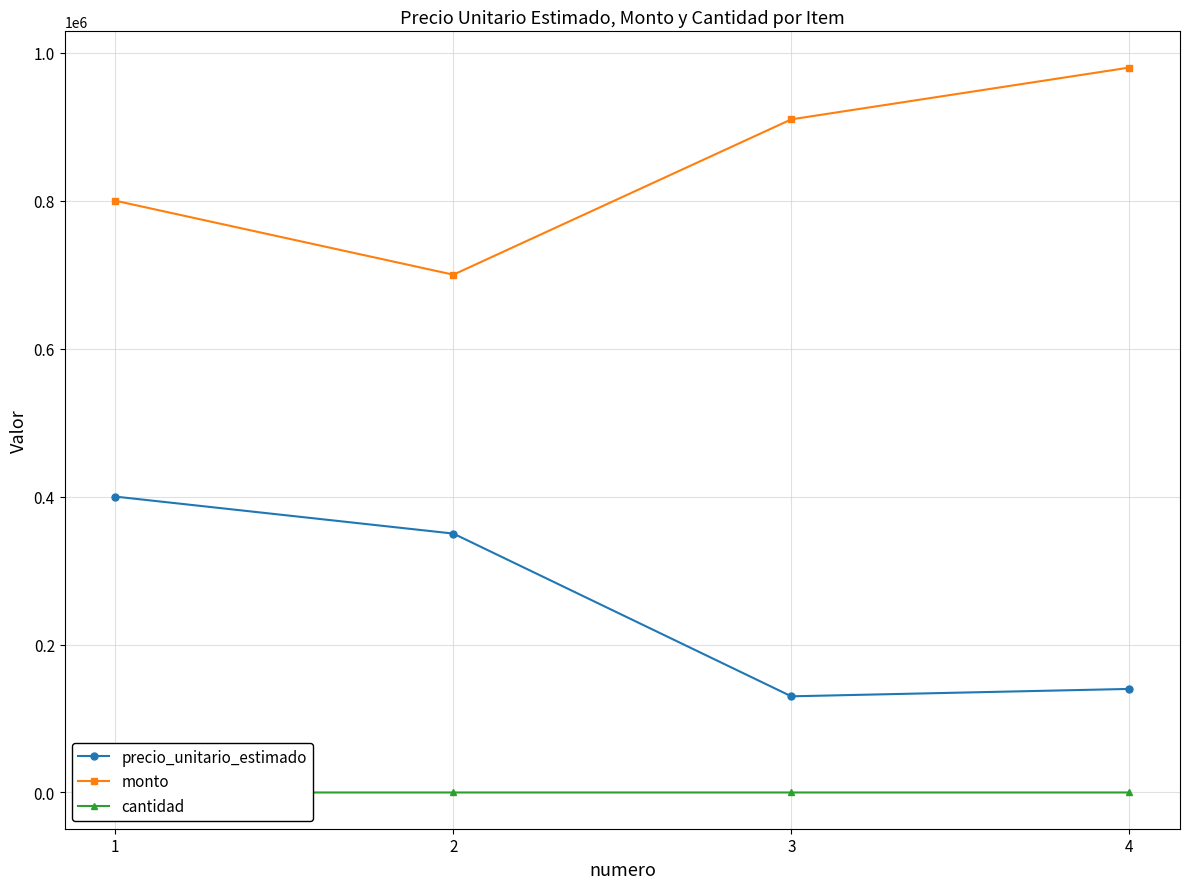

What is the total value across all series at 2?

1050002